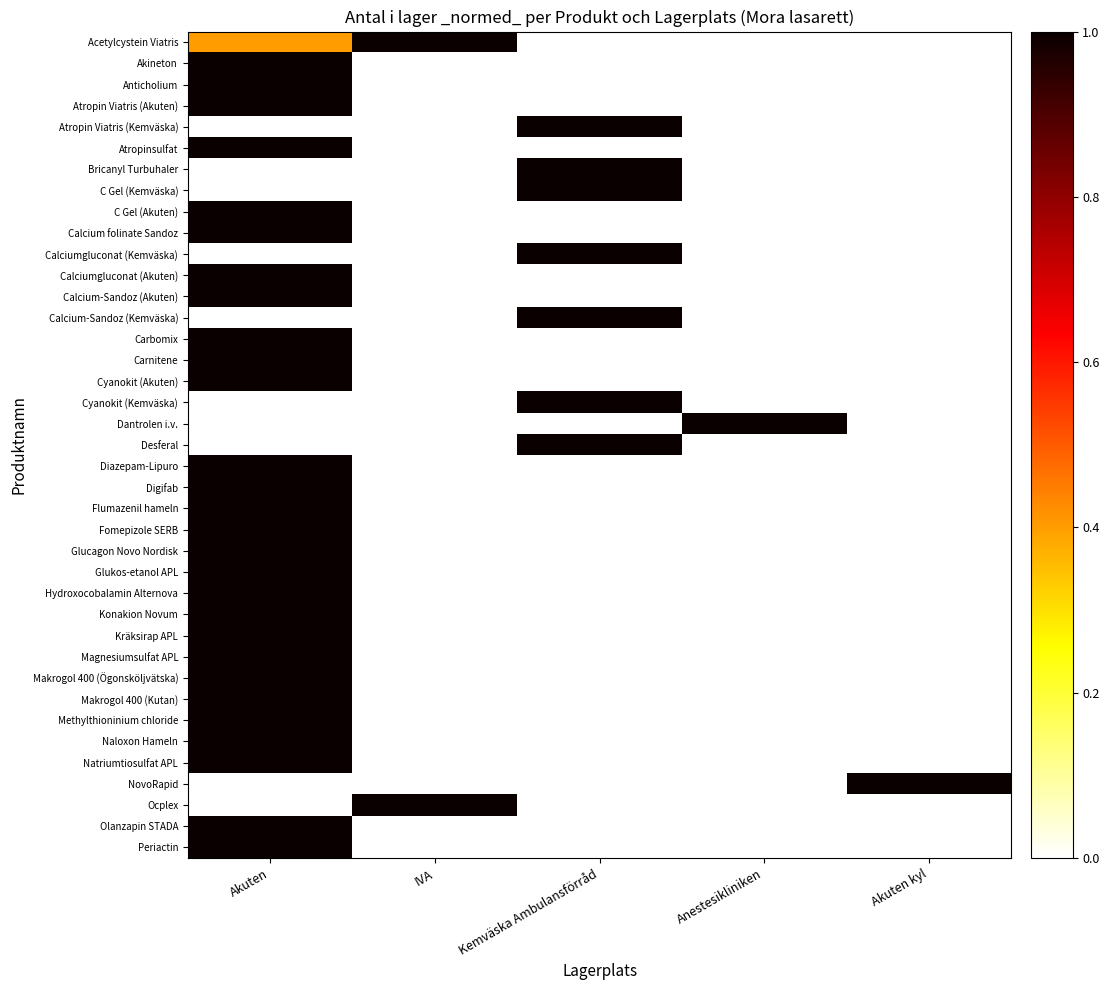

At how many categories does at least one series exceed 0?

5